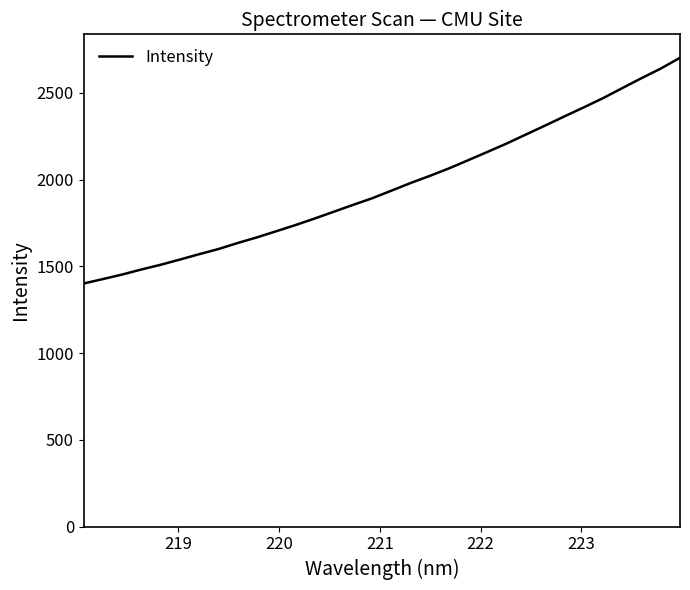

What is the difference between the maximum and minimum values?

1300.9